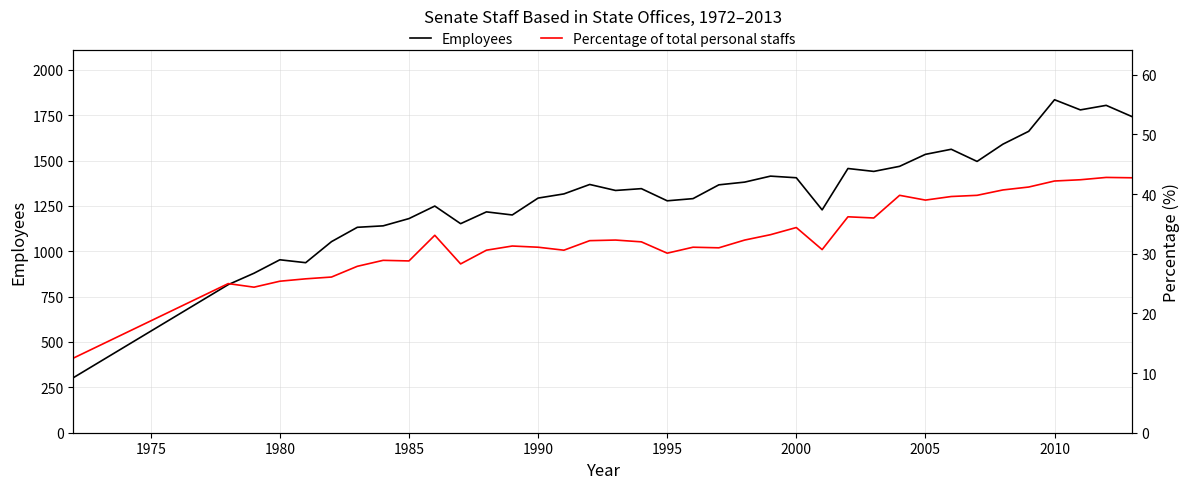

Does the chart display data point markers on the line(s)?

No